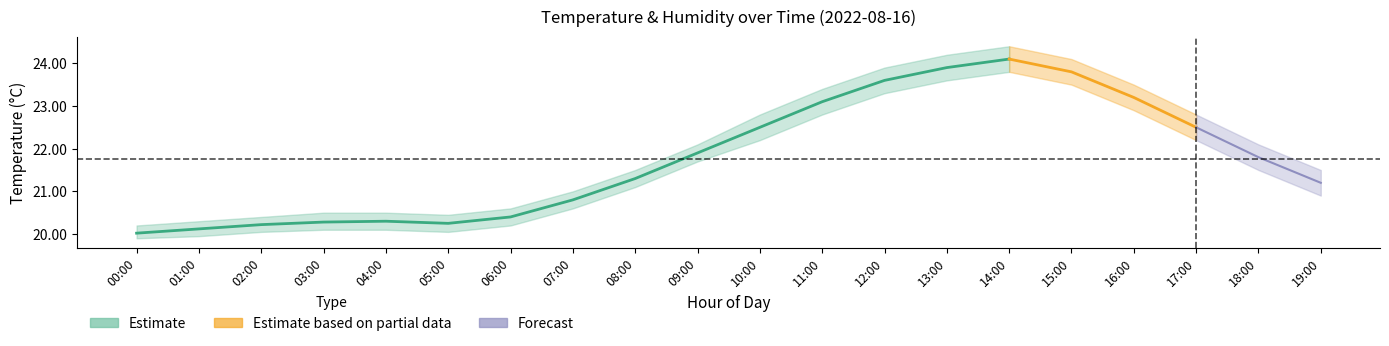

Which label corresponds to the largest value in the chart?

14:00